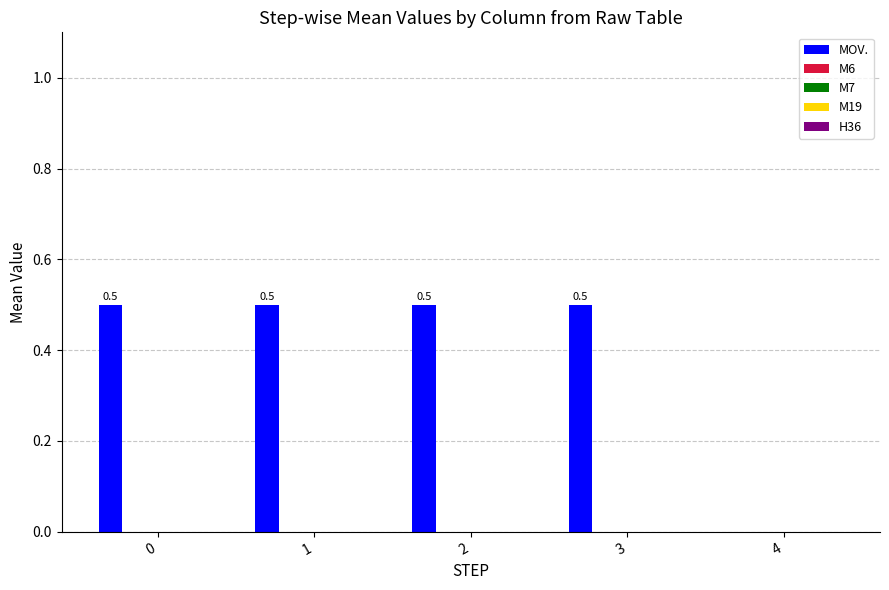

What is the greatest value displayed?

0.5